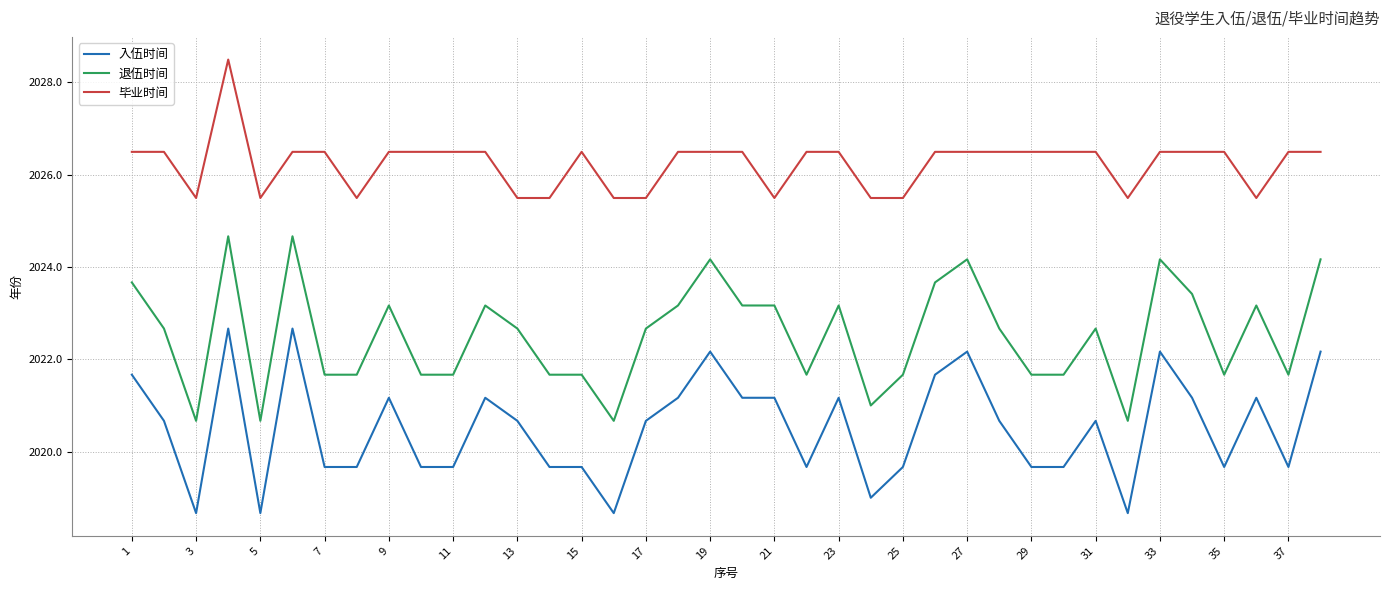

What is the maximum value shown in the chart?

2028.5